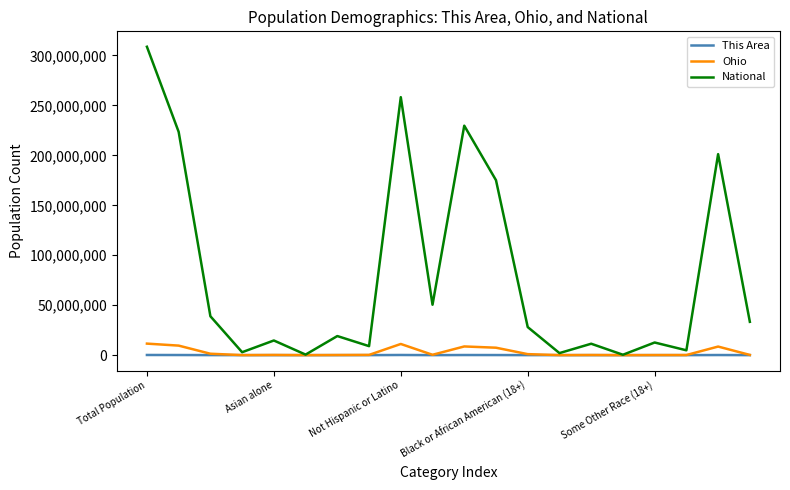

Which series has the largest range (max minus min)?

National